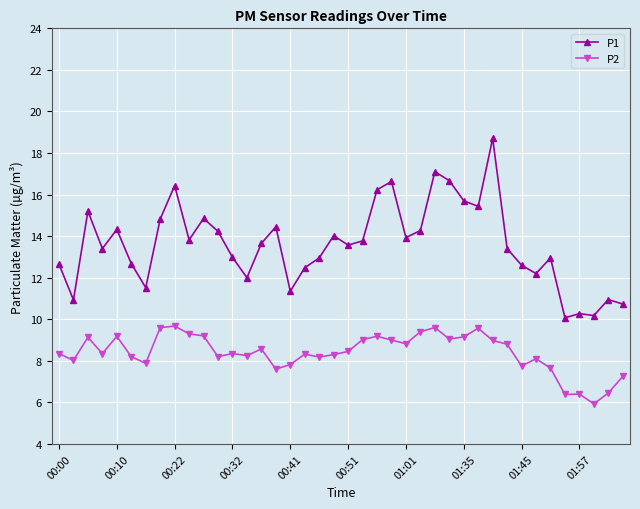

True or false: P2 has more than 0 interior local peaks.

True